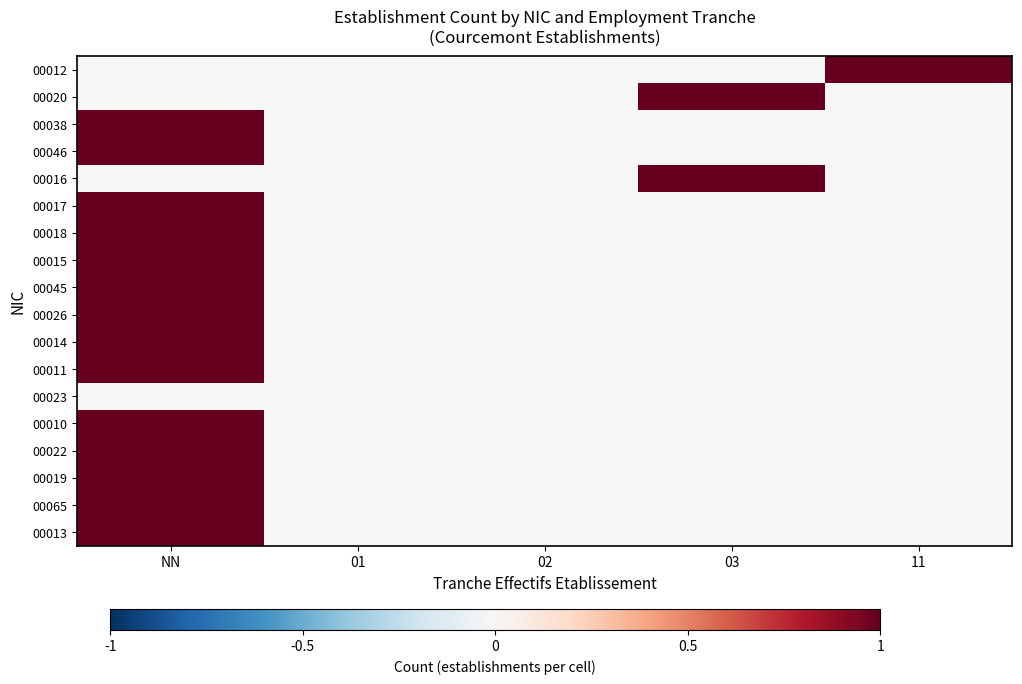

How many categories are shown in the chart?

5